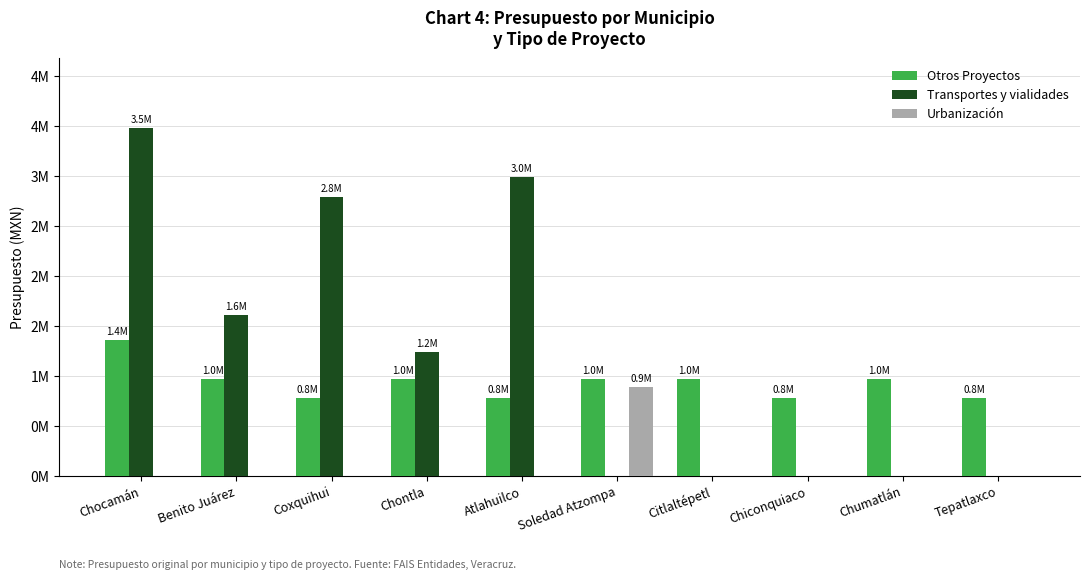

At which category is the sum across all series the highest?

Chocamán